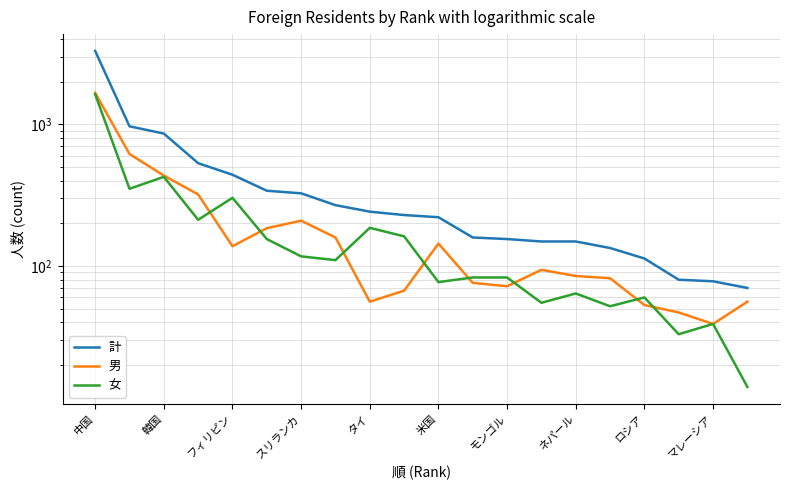

How many data points in 男 are above 94?

9